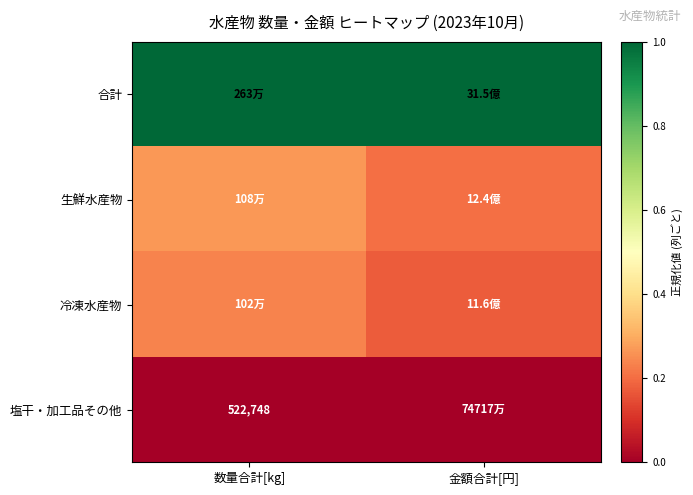

Is it true that 生鮮水産物 equals 0.4 at 金額合計[円]?

False